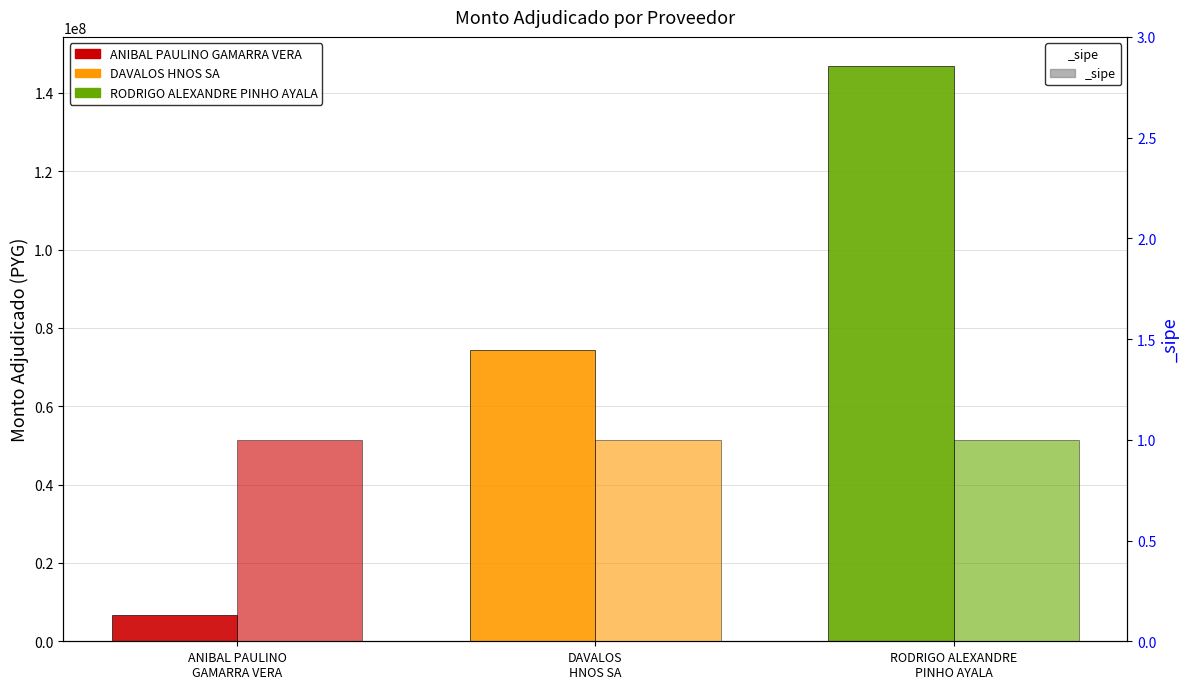

Reading left to right, list all the values displayed in this chart.

6678000	74305500	146949750